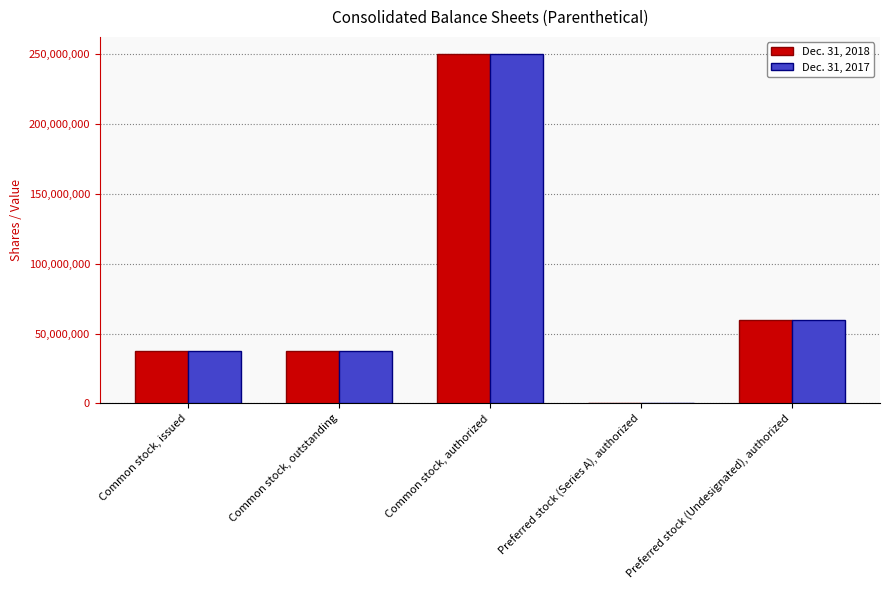

Which label corresponds to the largest value in the chart?

Common stock, authorized